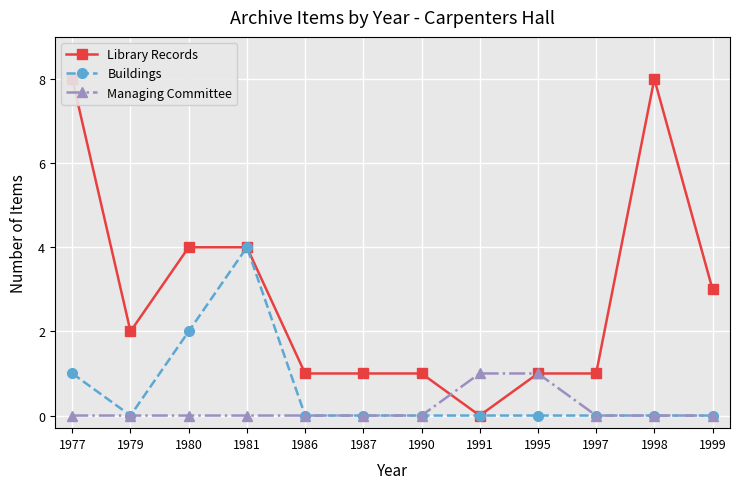

Which series has the largest range (max minus min)?

Library Records